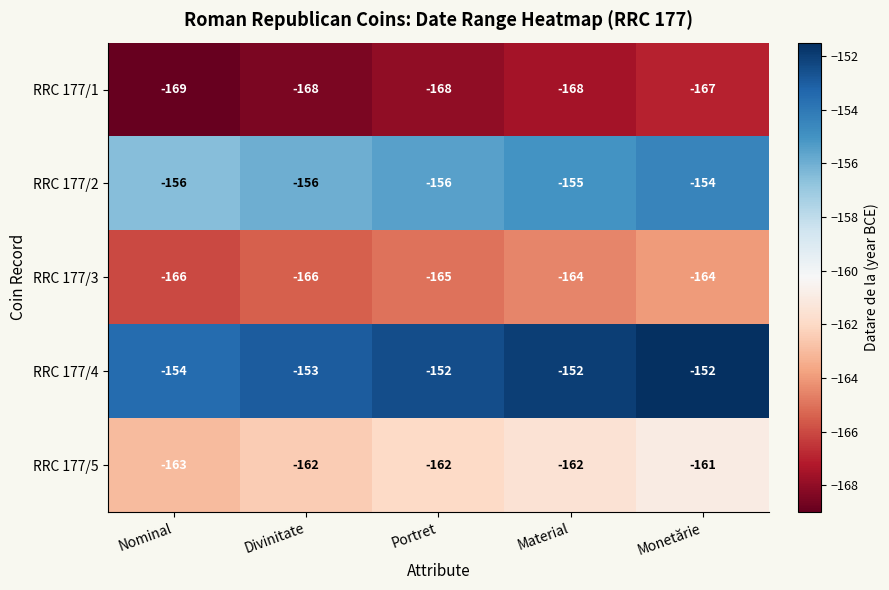

What is the sum of all RRC 177/2 values?

-777